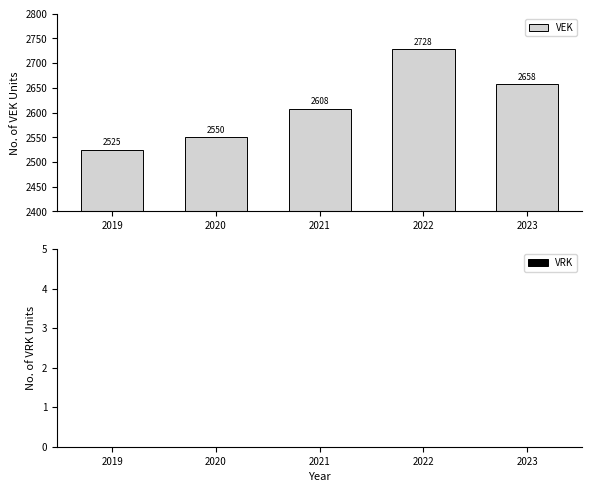

What is the change in value from 2020 to 2021?

+58